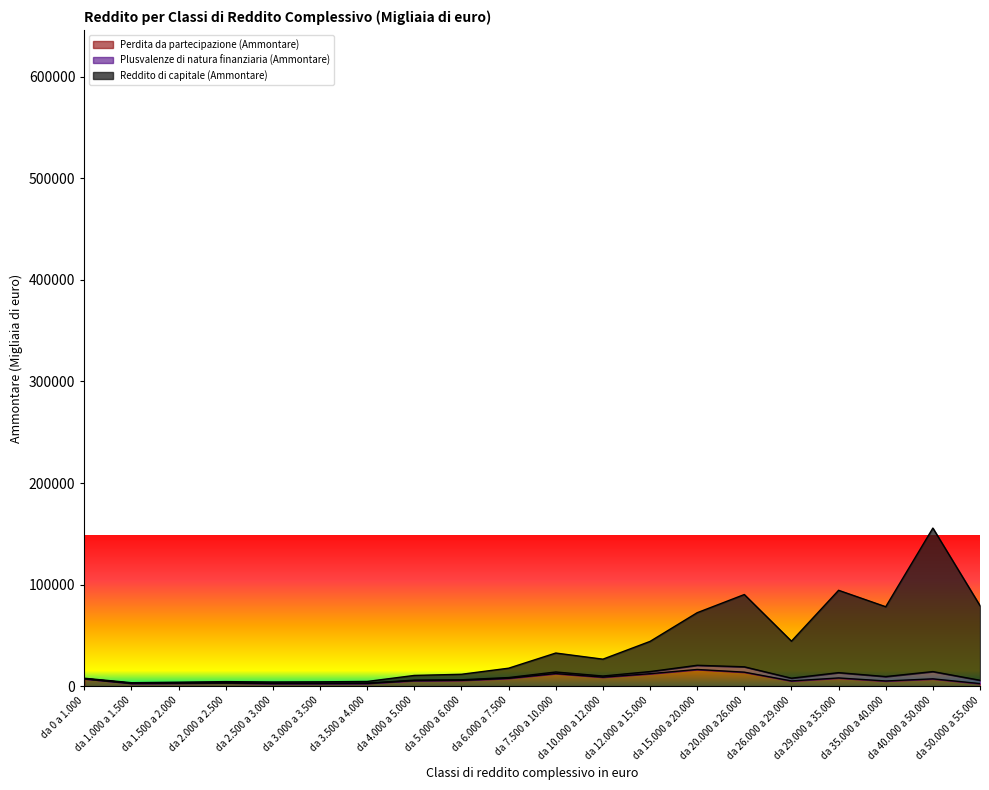

The value of Plusvalenze di natura finanziaria (Ammontare) at da 35.000 a 40.000 is 114337. True or false?

False